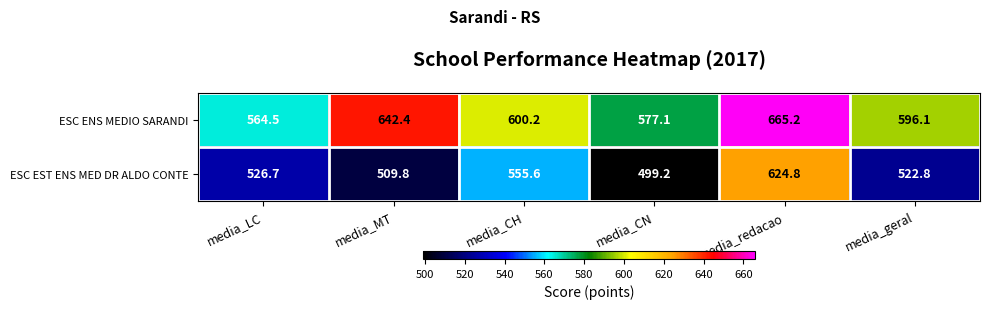

At which category is the sum across all series the highest?

media_redacao